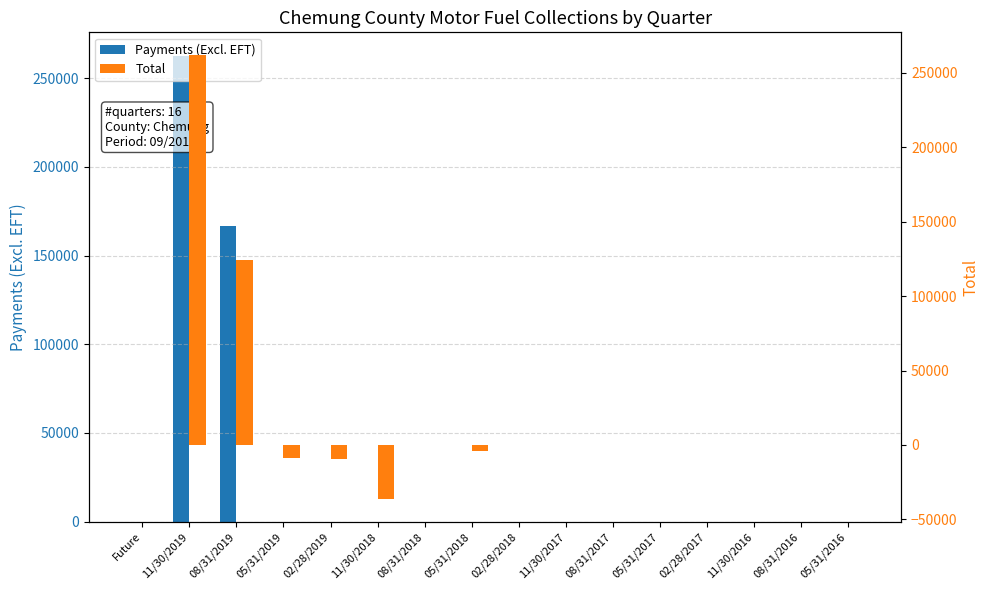

Is the value of Payments (Excl. EFT) at 08/31/2016 greater than the value of Total at 11/30/2017?

Yes